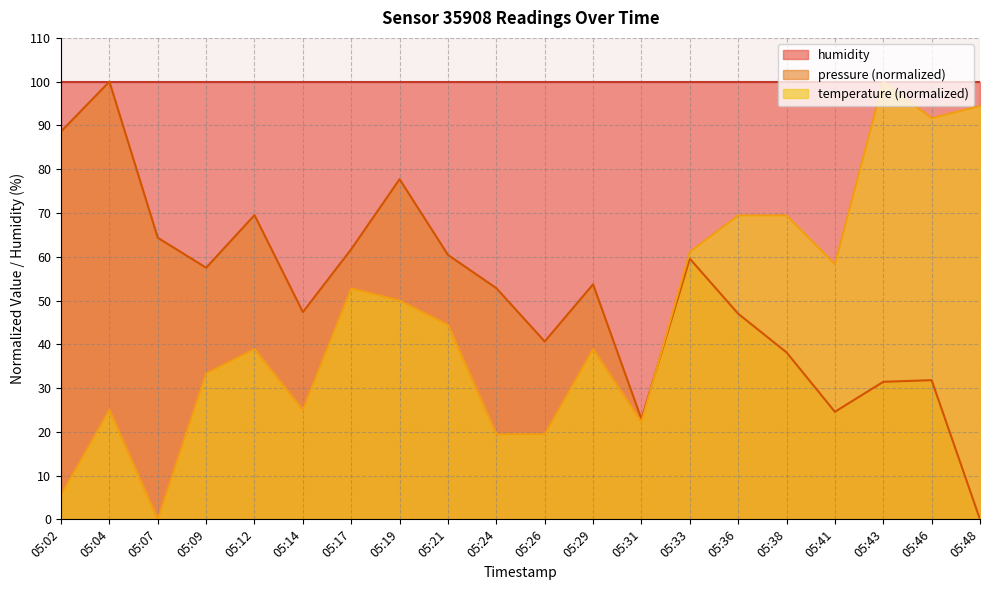

How many lines are shown in the chart?

3